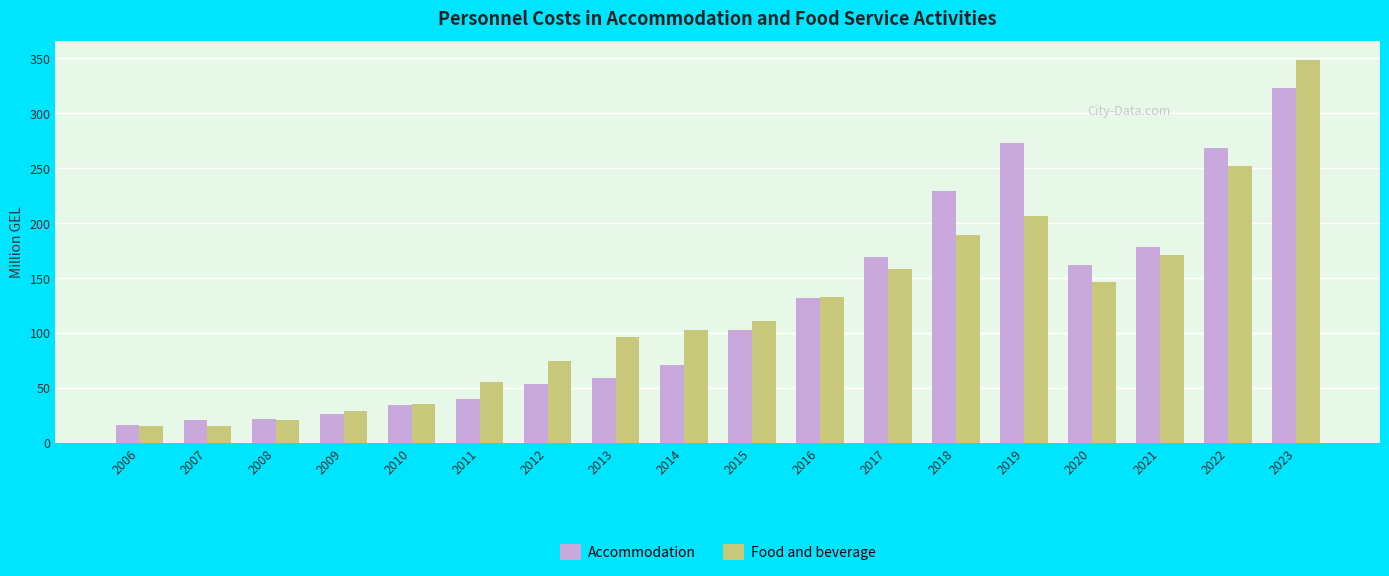

True or false: Food and beverage has a value of 53.7 at 2014.

False